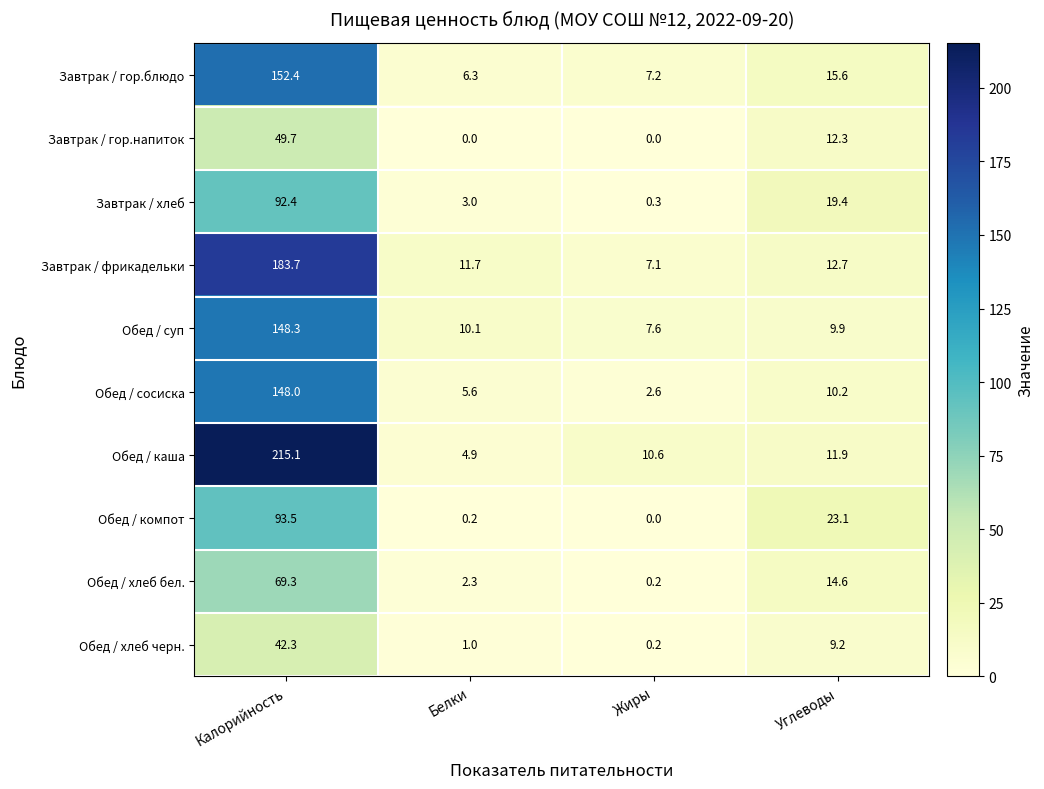

Which category has the highest value in the Завтрак / фрикадельки series?

Калорийность